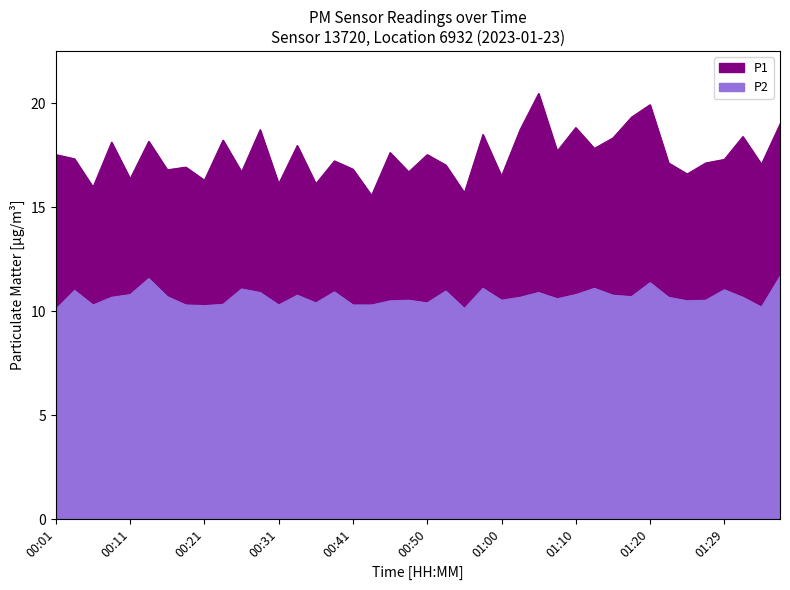

What is the label of the 14th point from the right?

01:05